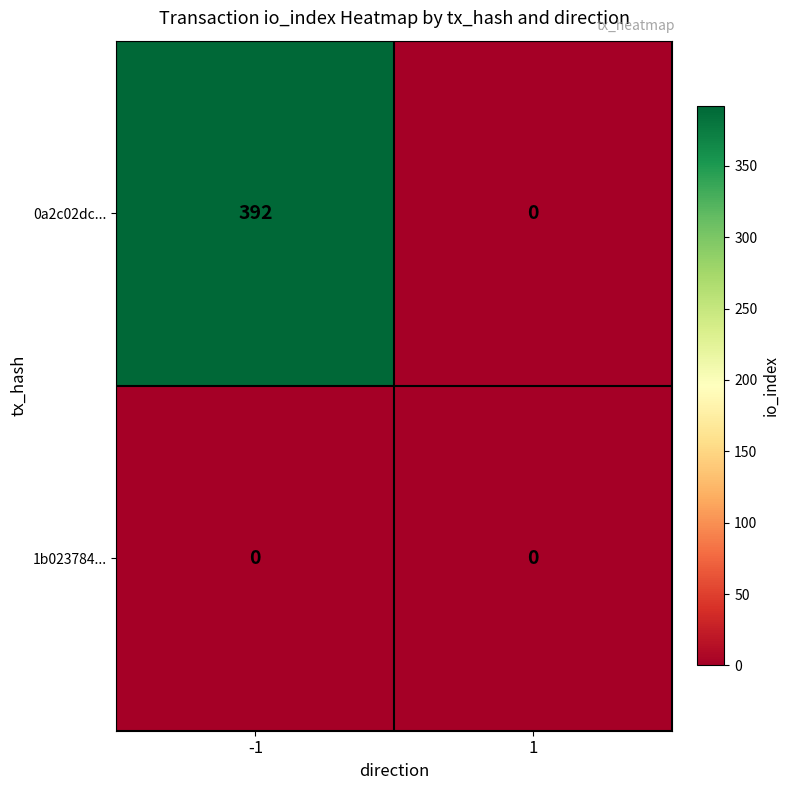

Rank the series by their average value, from highest to lowest.

0a2c02dc..., 1b023784...